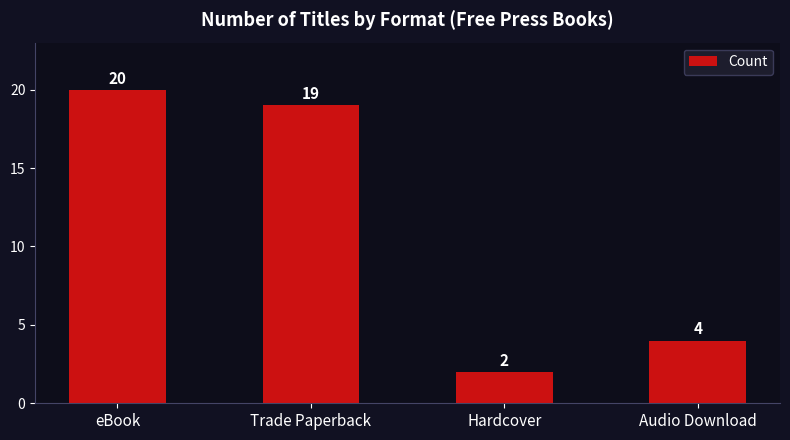

At which label is the value closest to 11?

Audio Download